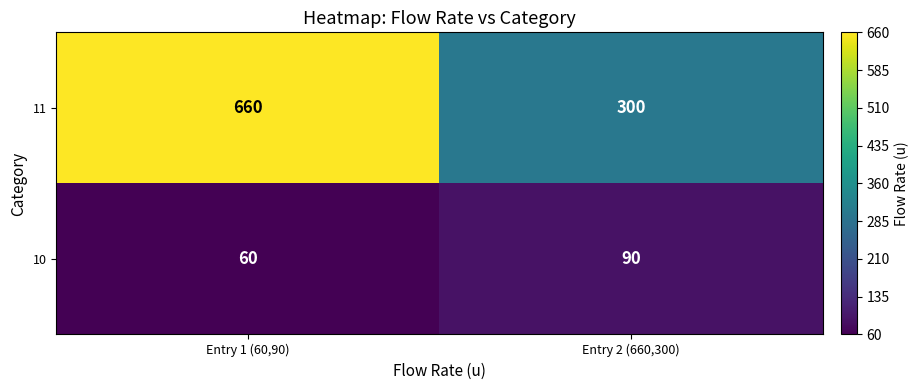

True or false: 10 has a value of 87 at Entry 1 (60,90).

False